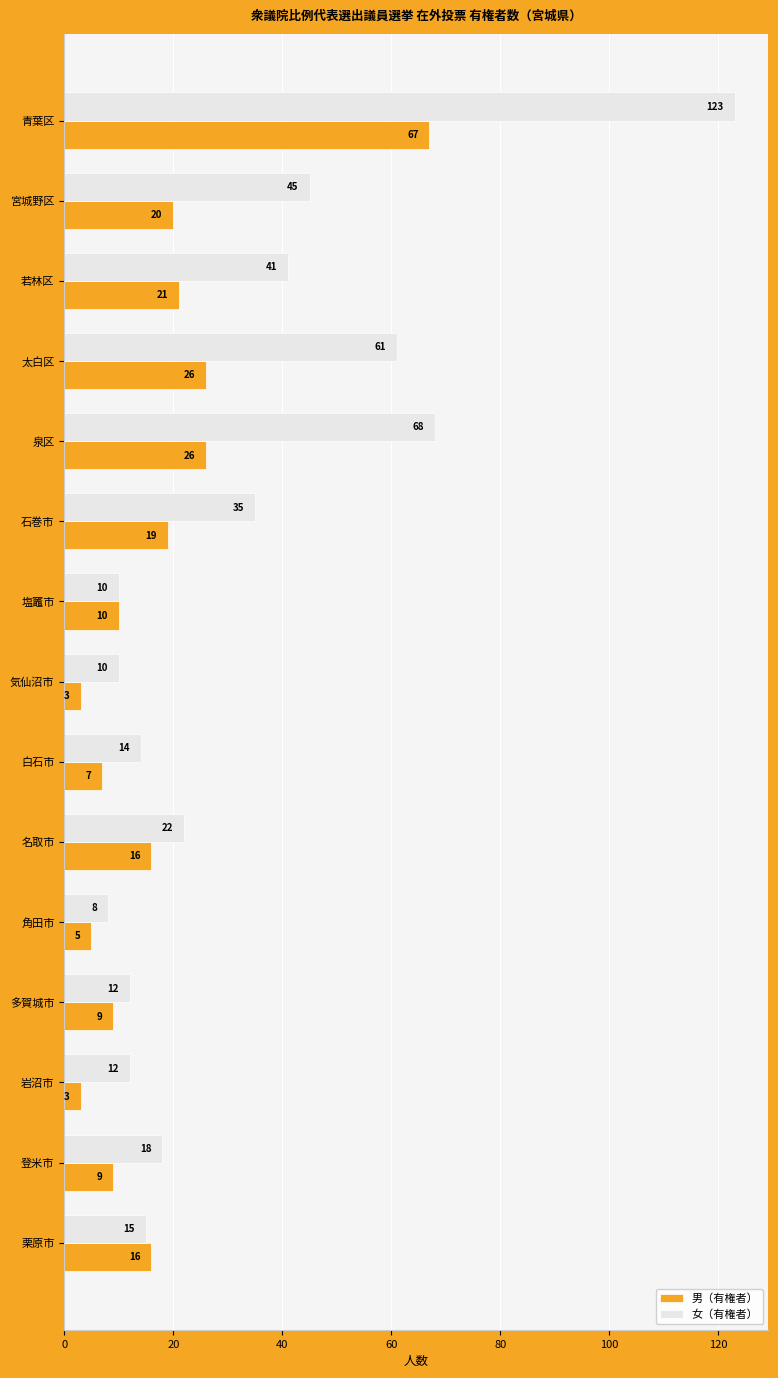

List the series in order of their overall mean, highest first.

女（有権者）, 男（有権者）